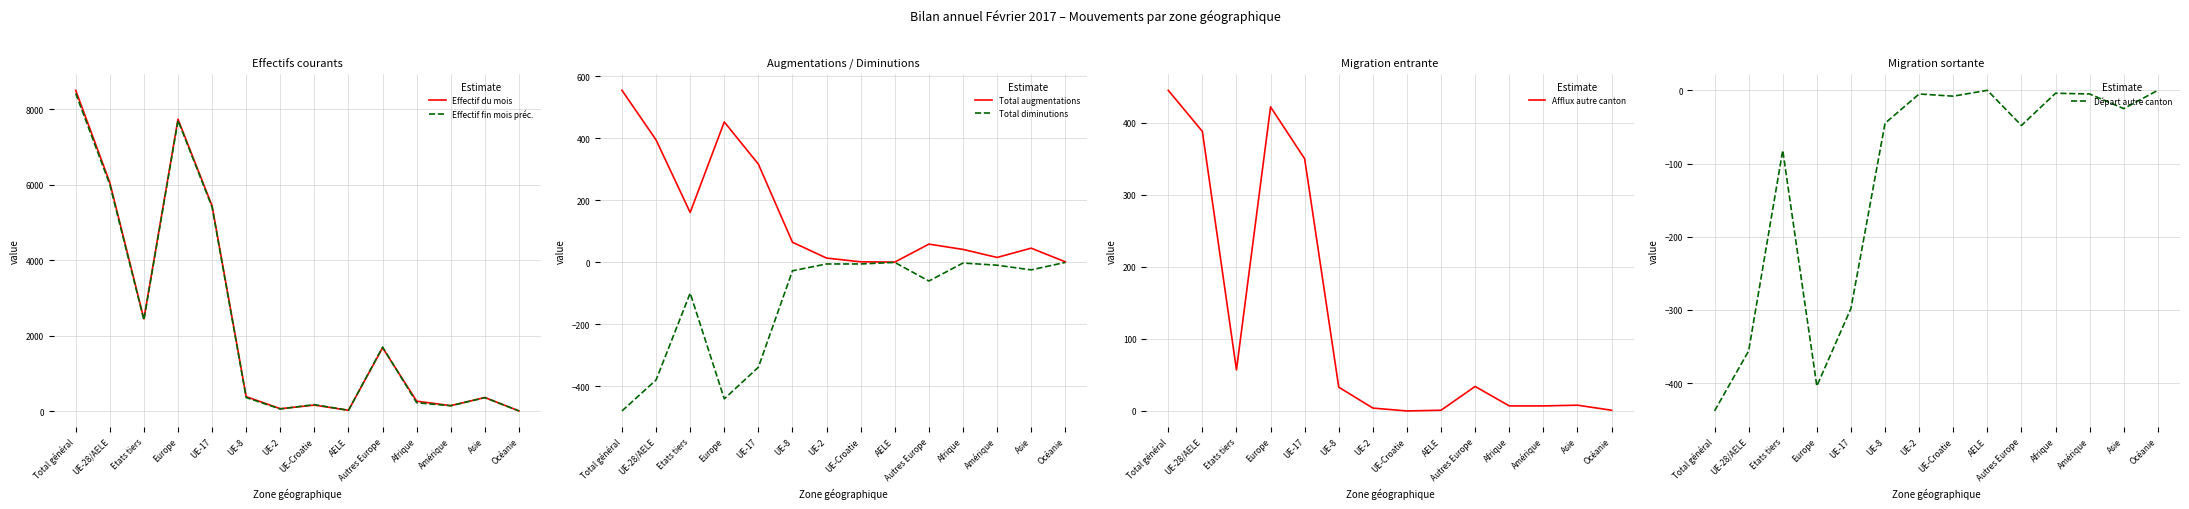

Where is Départ autre canton nearest to the value -219?

UE-17